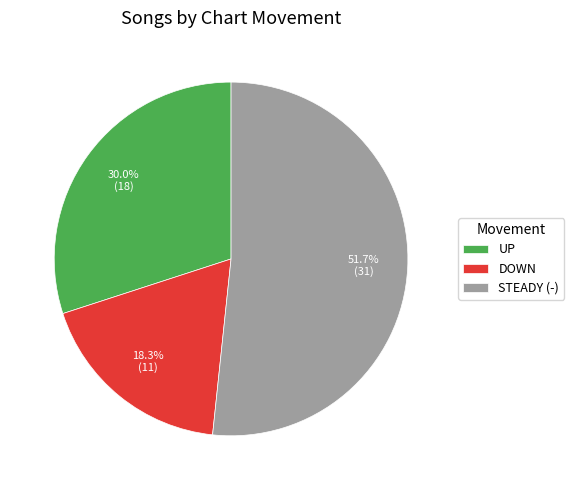

What is the smallest slice in the pie chart?

DOWN